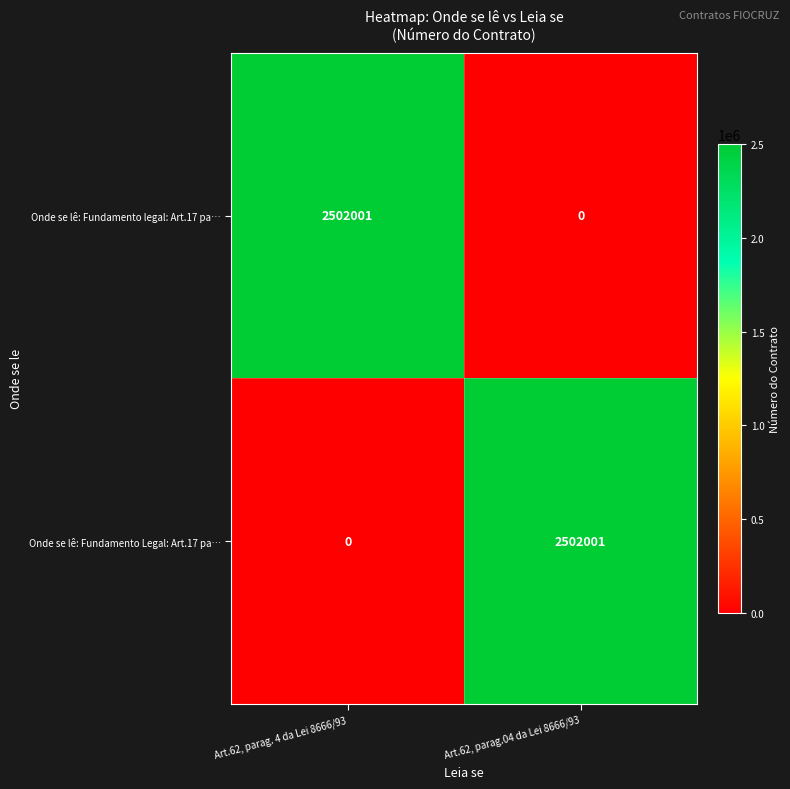

What is the total value across all series at Art.62, parag. 4 da Lei 8666/93?

2502001